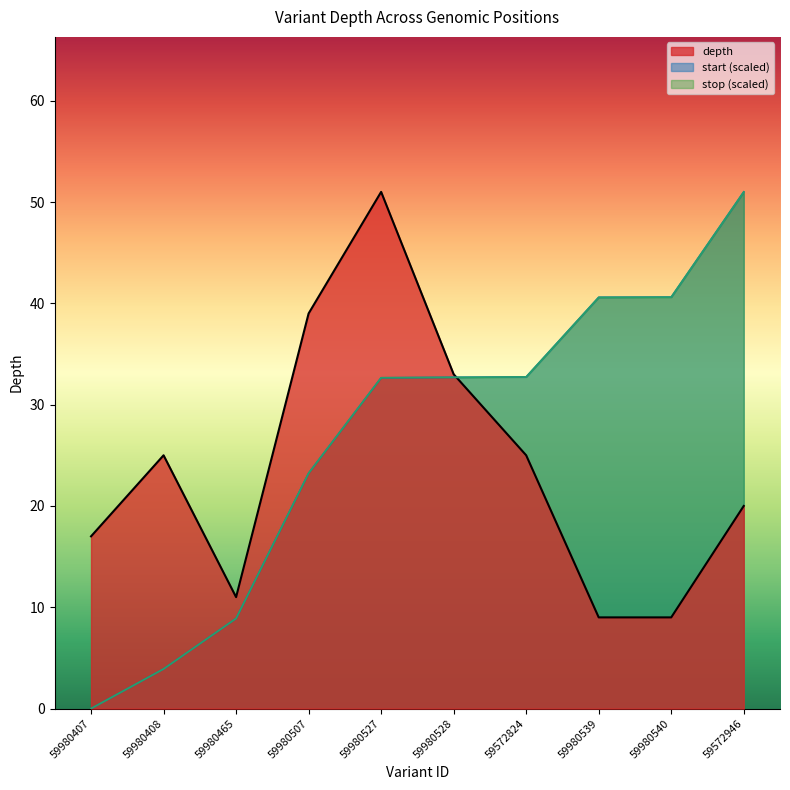

What is the spread (max minus min) of values at 59980507?

15.8